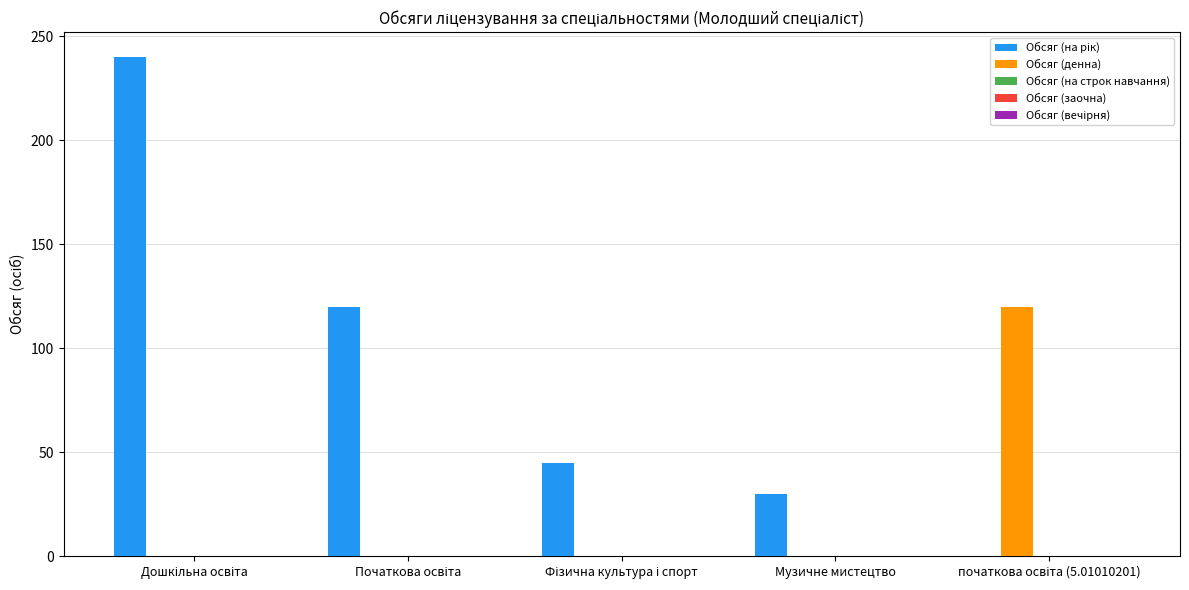

True or false: Обсяг (денна) has a value of 82 at Музичне мистецтво.

False